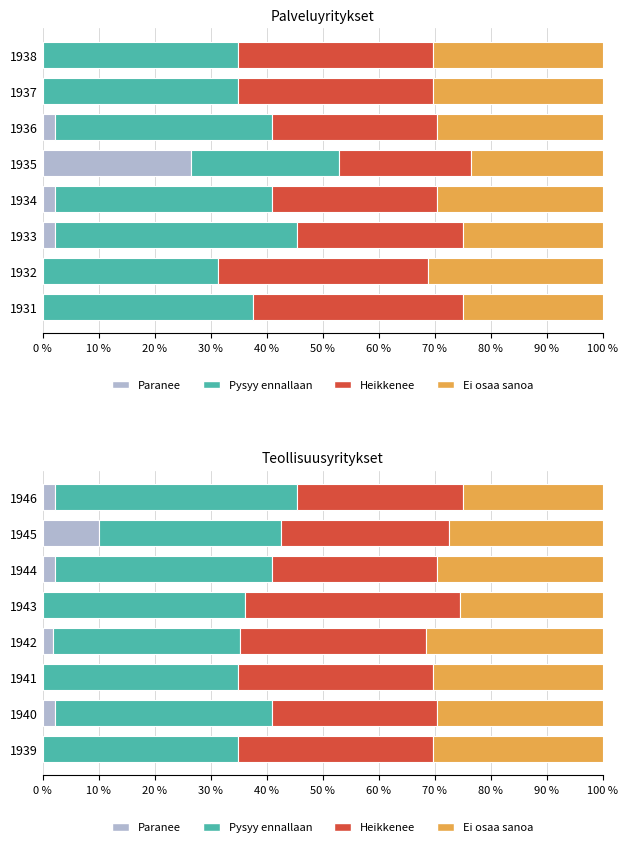

What are all the series names shown in the legend?

Paranee, Pysyy ennallaan, Heikkenee, Ei osaa sanoa